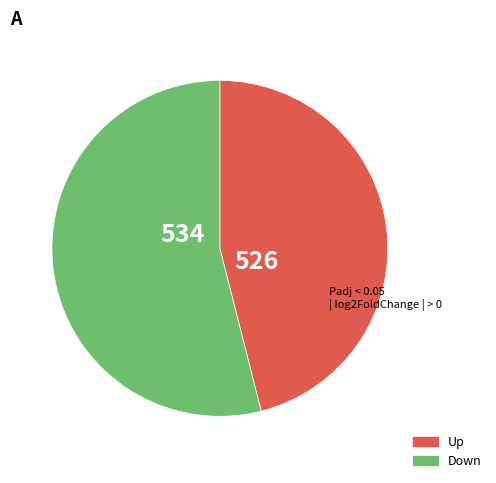

Does any single category account for the majority?

Yes